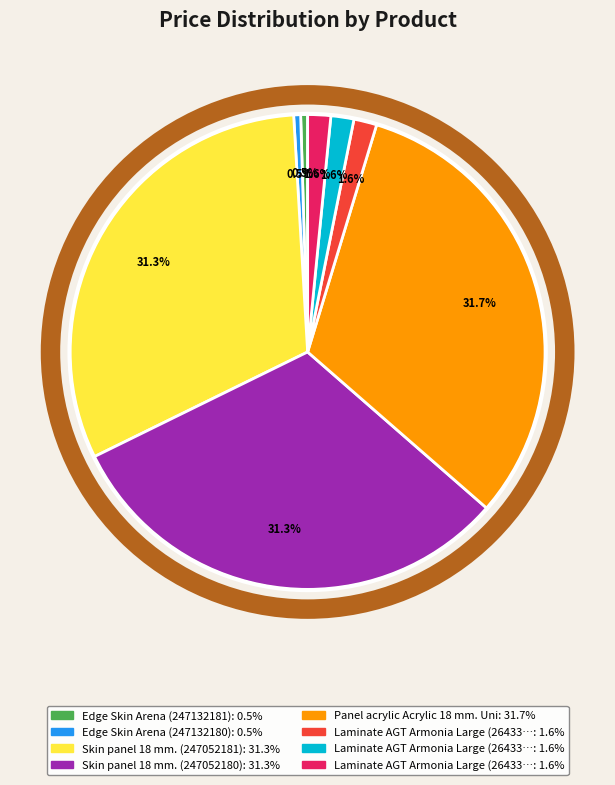

Is there any slice that represents more than half of the pie?

No